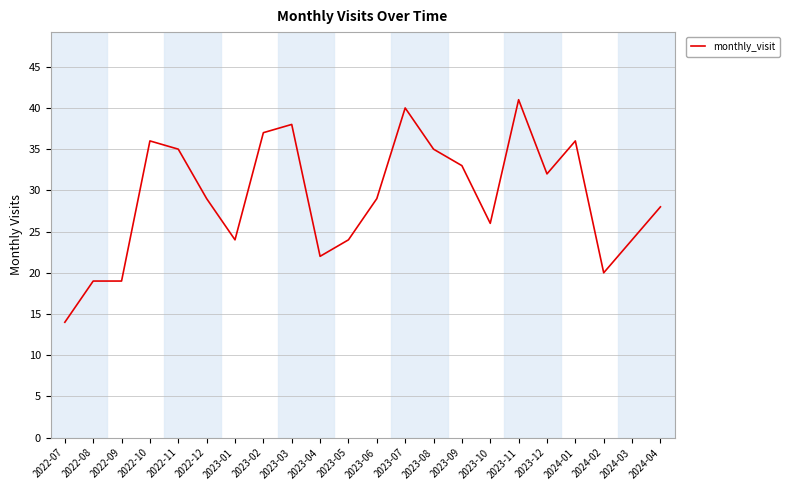

Which category has the highest value across all series?

2023-11